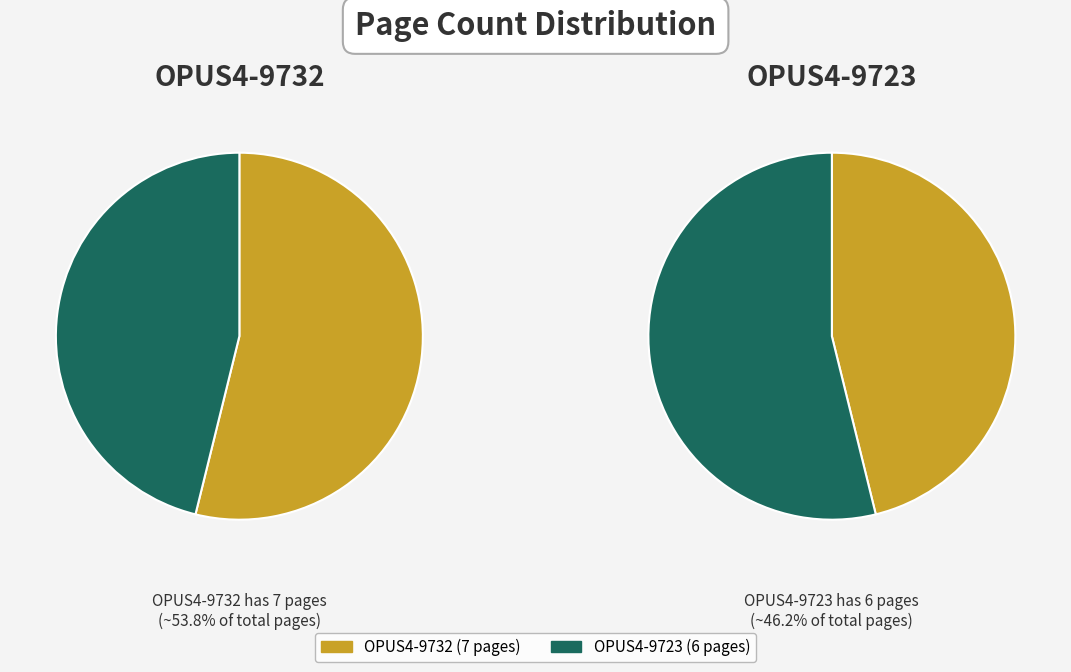

What portion of the pie excludes OPUS4-9732?

46.2%